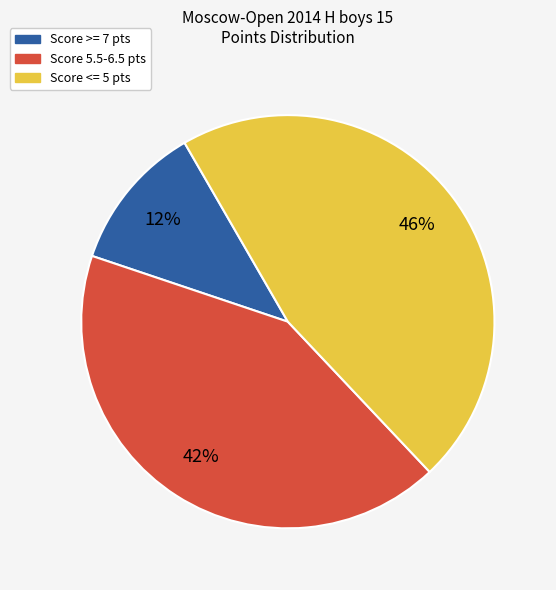

Is there a majority slice in this chart?

No